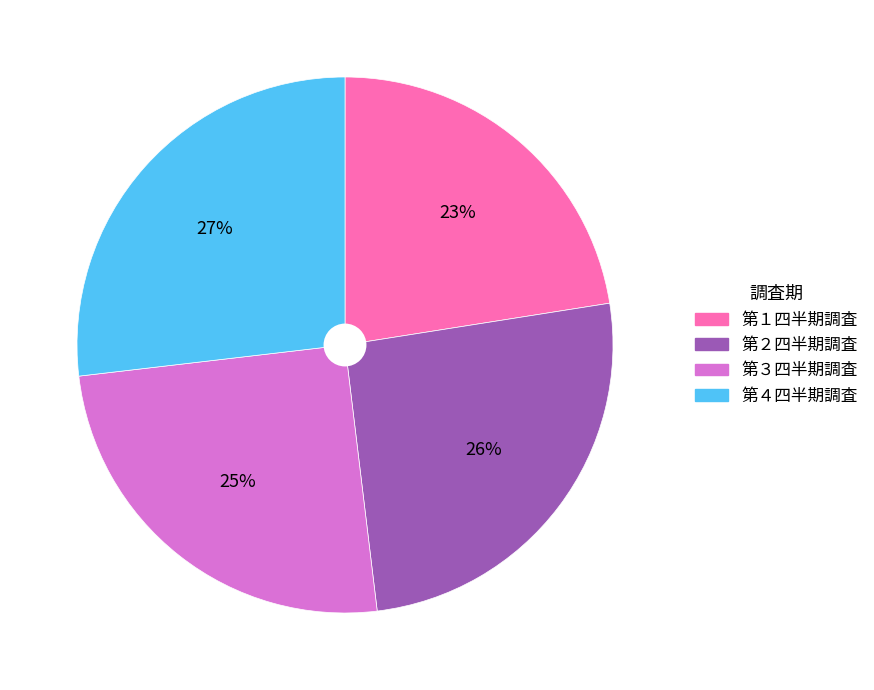

To the nearest percent, what portion does 第３四半期調査 represent?

25%